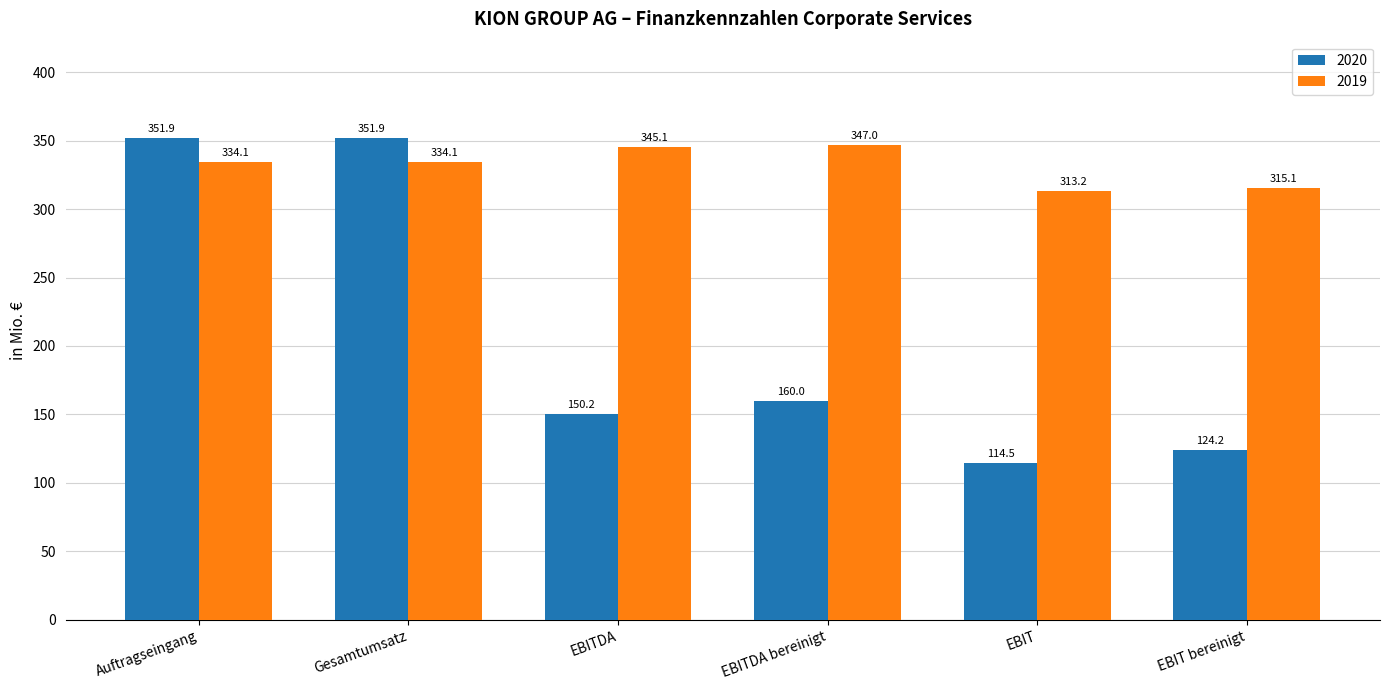

At how many categories does at least one series exceed 257?

6